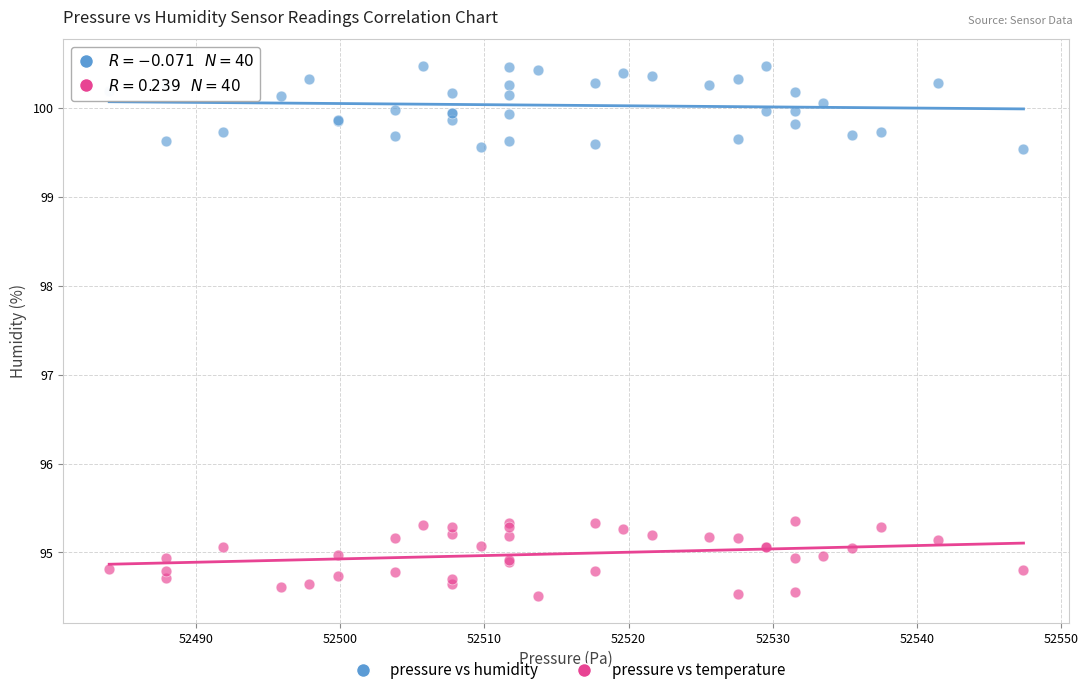

Which series reaches the minimum Y coordinate?

pressure vs temperature